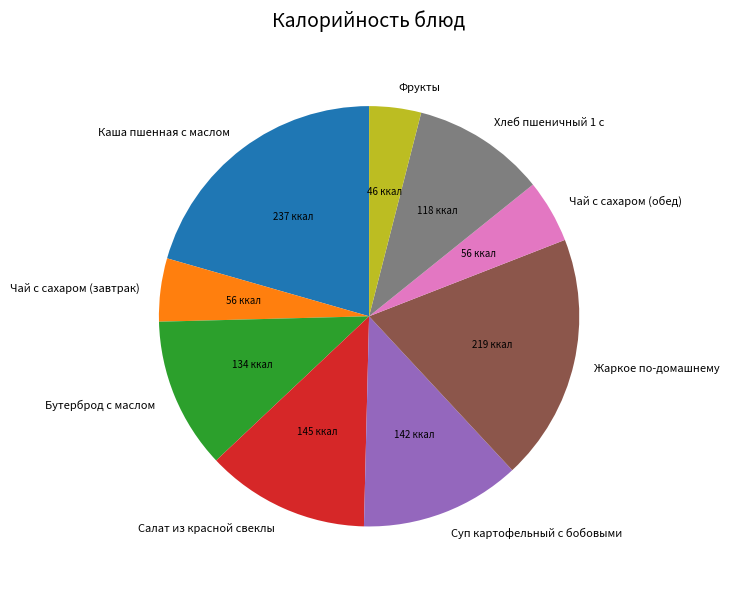

Is the sum of Каша пшенная с маслом and Фрукты greater than half?

No